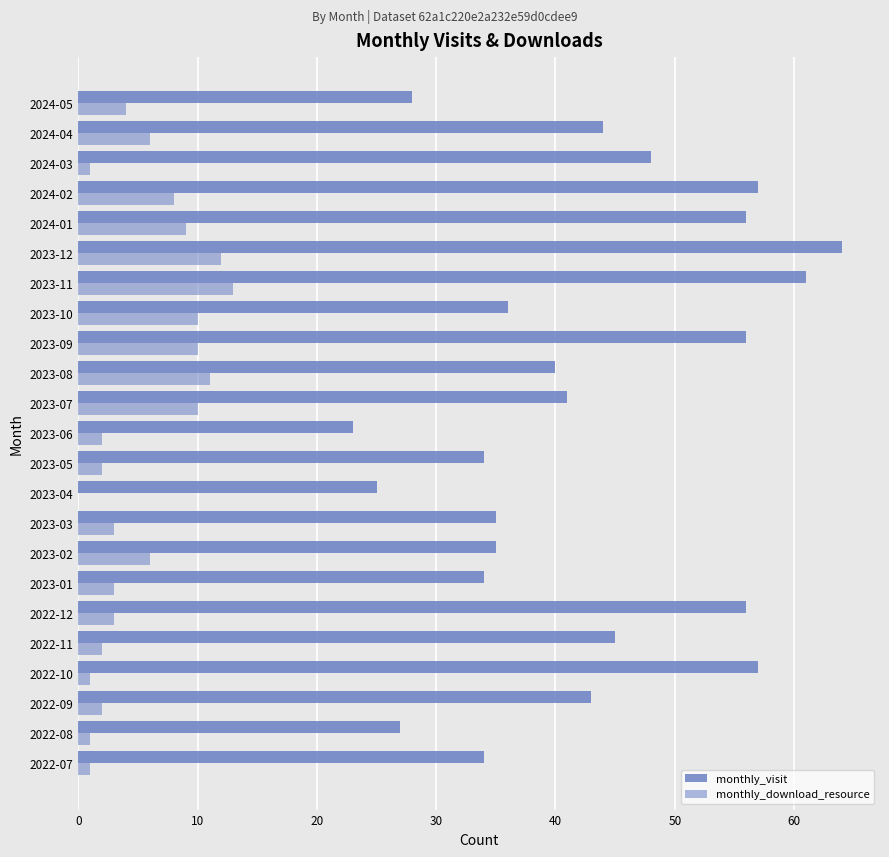

Count the number of categories in the chart.

23